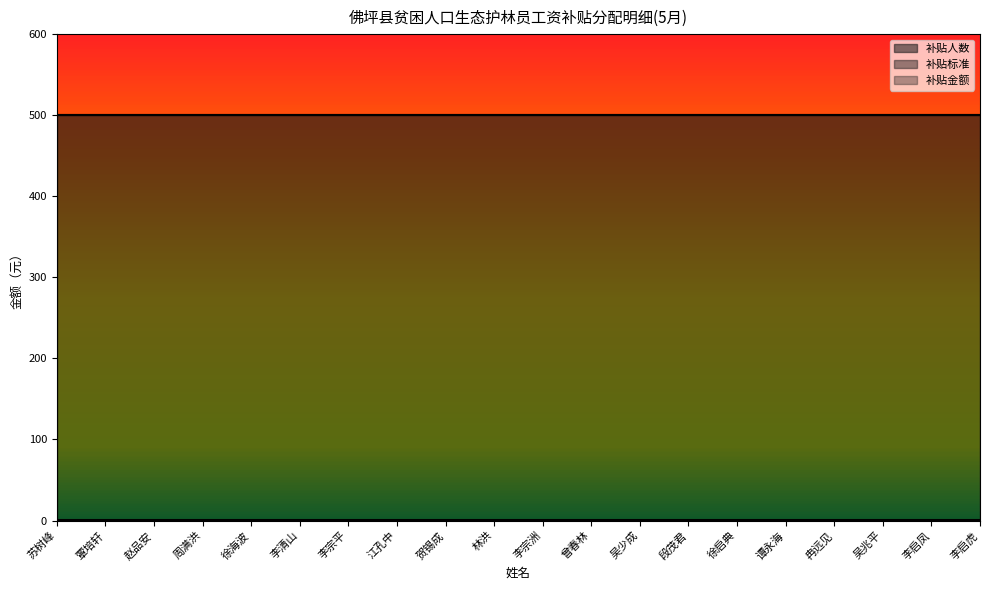

Reading left to right, extract all data points from this chart.

补贴人数: 苏树峰=1	覃培轩=1	赵品安=1	周满洪=1	徐海波=1	李清山=1	李宗平=1	江孔中=1	贺锡成=1	林洪=1	李宗洲=1	曾春林=1	吴少成=1	段茂君=1	徐启典=1	谭永海=1	冉远见=1	吴兆平=1	李启凤=1	李启虎=1
补贴标准: 苏树峰=500	覃培轩=500	赵品安=500	周满洪=500	徐海波=500	李清山=500	李宗平=500	江孔中=500	贺锡成=500	林洪=500	李宗洲=500	曾春林=500	吴少成=500	段茂君=500	徐启典=500	谭永海=500	冉远见=500	吴兆平=500	李启凤=500	李启虎=500
补贴金额: 苏树峰=500	覃培轩=500	赵品安=500	周满洪=500	徐海波=500	李清山=500	李宗平=500	江孔中=500	贺锡成=500	林洪=500	李宗洲=500	曾春林=500	吴少成=500	段茂君=500	徐启典=500	谭永海=500	冉远见=500	吴兆平=500	李启凤=500	李启虎=500